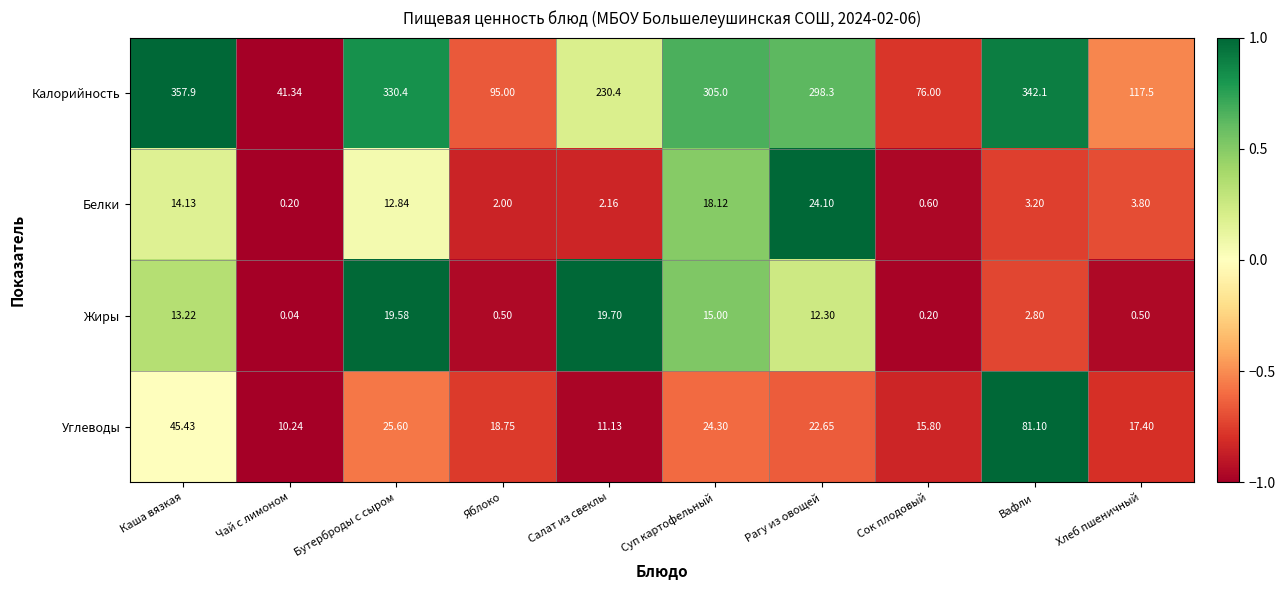

Where is Белки nearest to the value 12?

Бутерброды с сыром